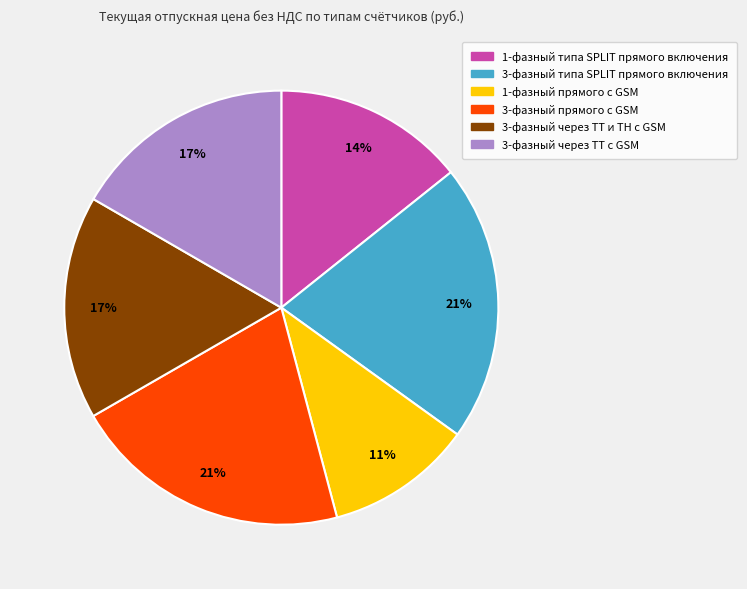

To the nearest percent, what is the difference between the 1-фазный прямого c GSM and 3-фазный через ТТ c GSM slice percentages?

6%